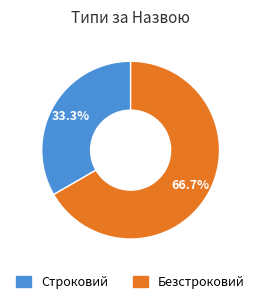

What percentage is the Строковий slice, to the nearest percent?

33%